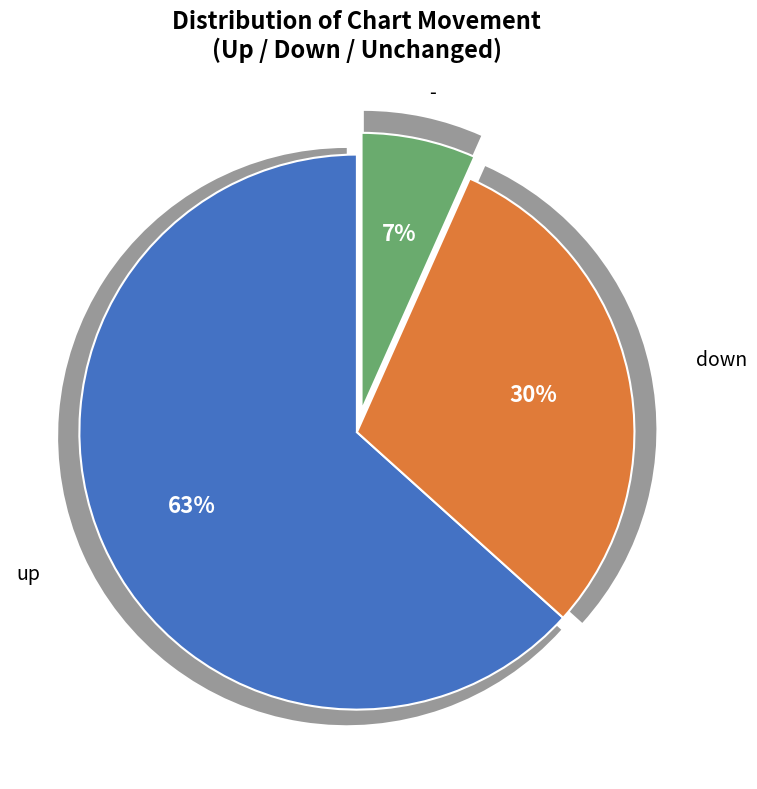

What percentage is the down slice, to the nearest percent?

30%